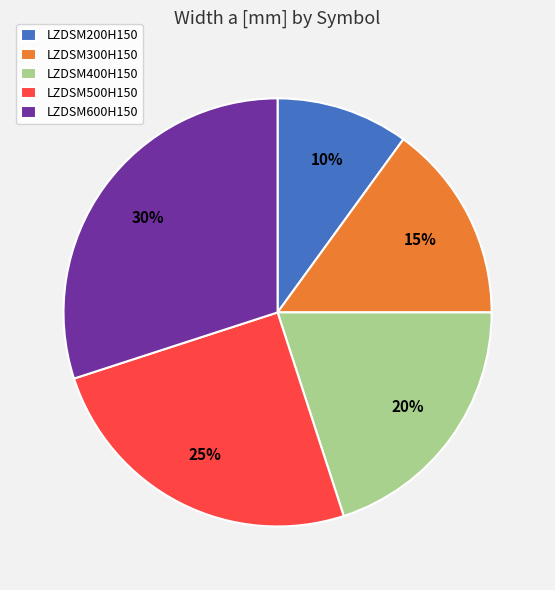

To the nearest percent, what portion does LZDSM600H150 represent?

30%